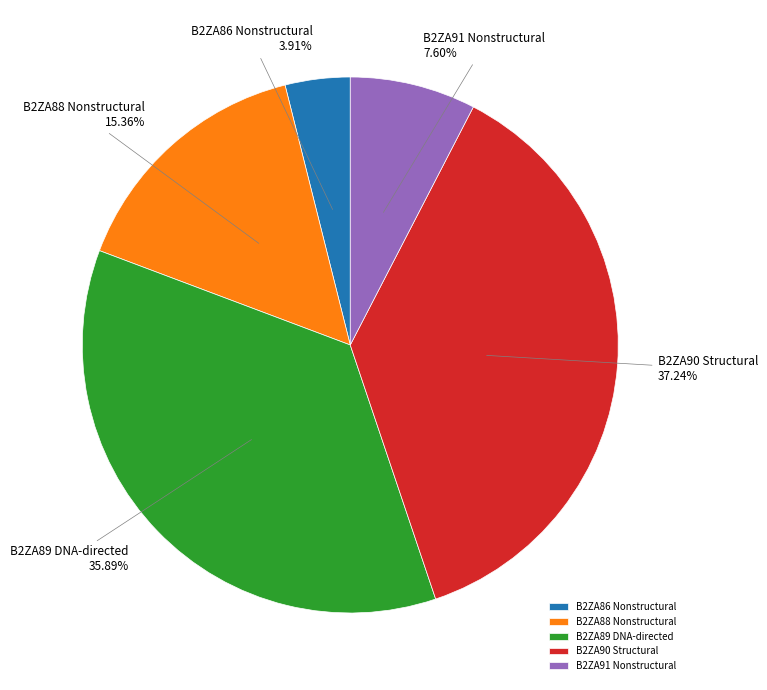

Do B2ZA88 Nonstructural and B2ZA86 Nonstructural together represent more than half of the pie?

No